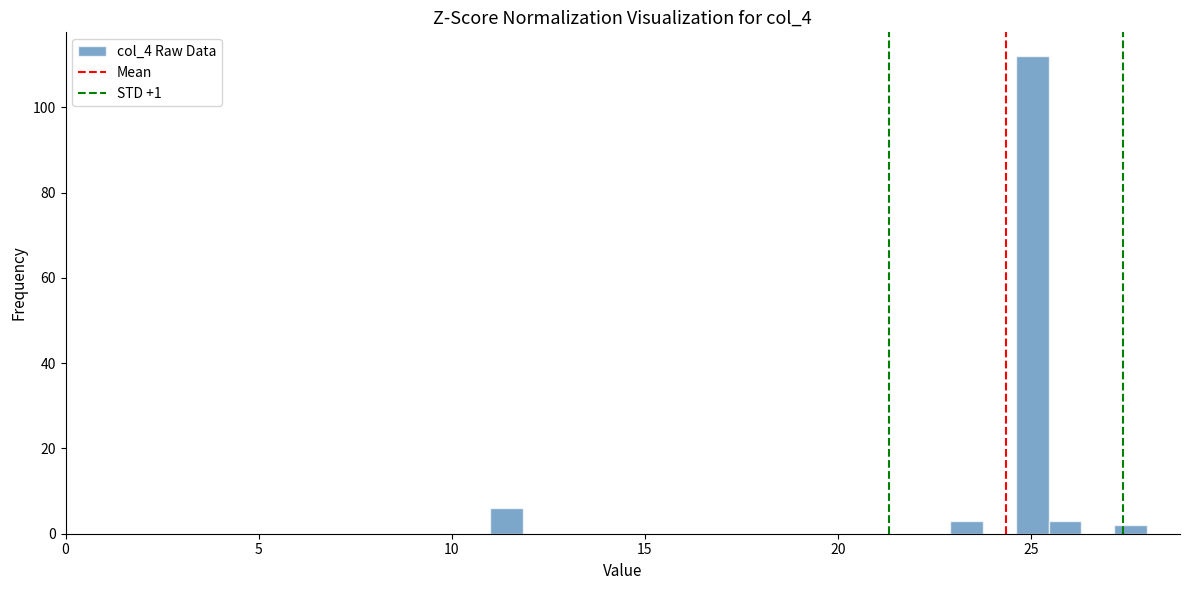

Around what value on the x-axis is the tallest bar? Give the approximate position of its centre, as read against the axis.

25.0